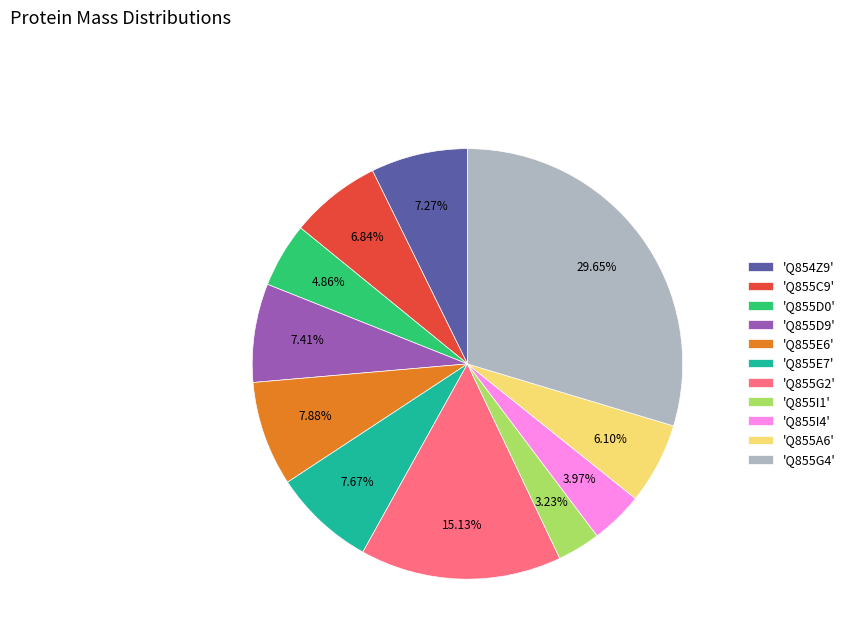

Is there any slice that represents more than half of the pie?

No